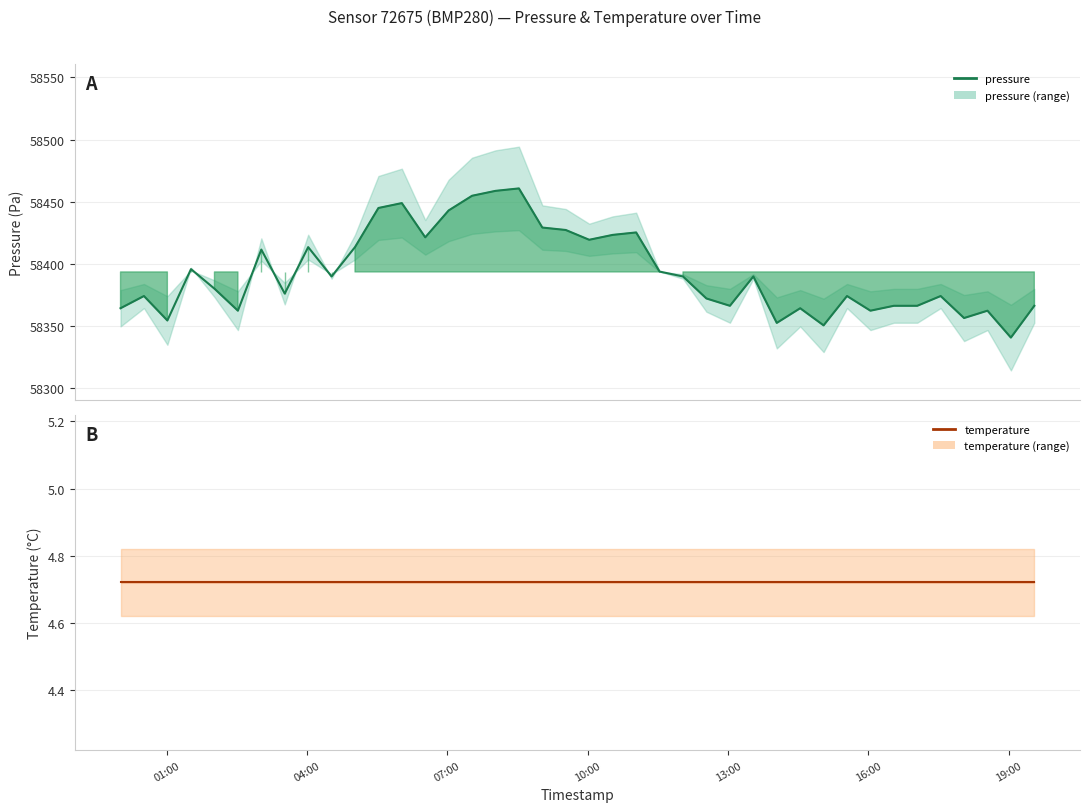

Which series has the largest range (max minus min)?

pressure